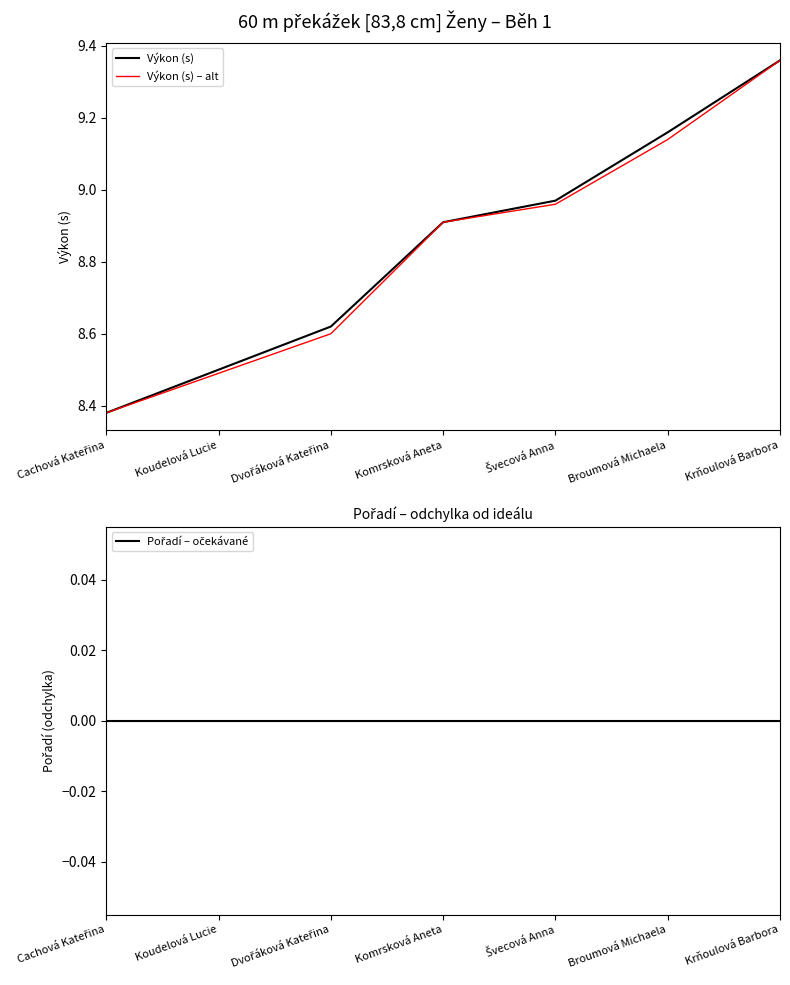

Between Dvořáková Kateřina and Švecová Anna, which series saw the biggest shift?

Výkon (s) – alt